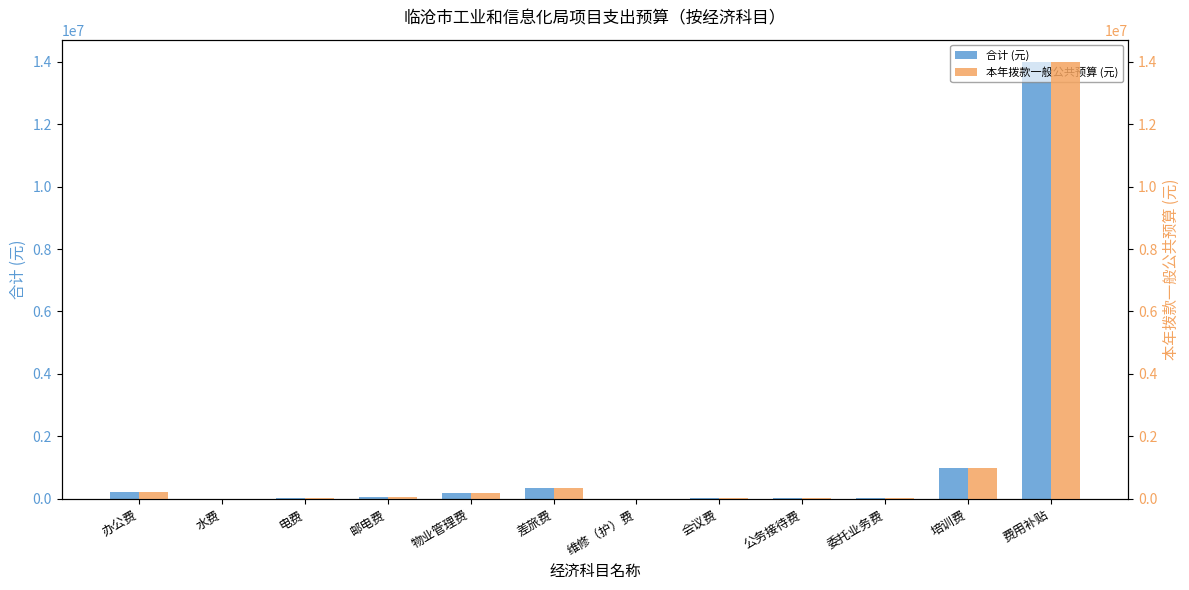

Is it true that 本年拨款一般公共预算 (元) equals 1000000 at 培训费?

True